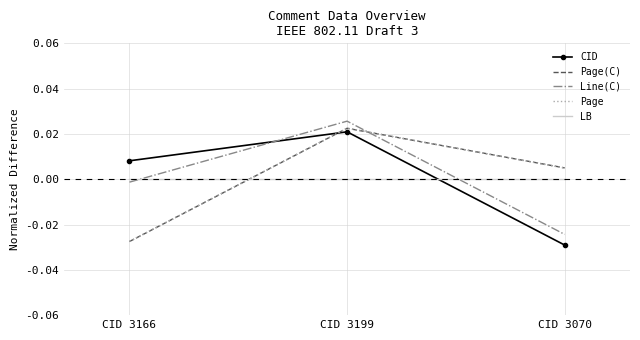

What are all the series names shown in the legend?

CID, Page(C), Line(C), Page, LB